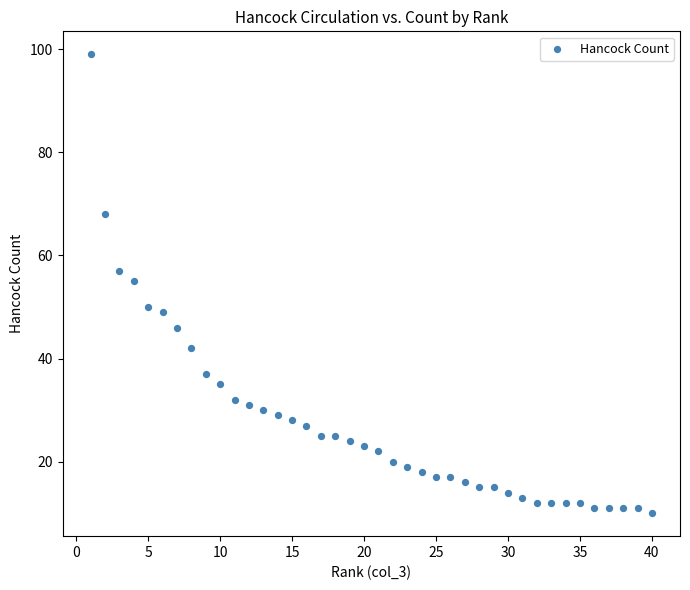

What Y value in the scatter plot is closest to 54?

55